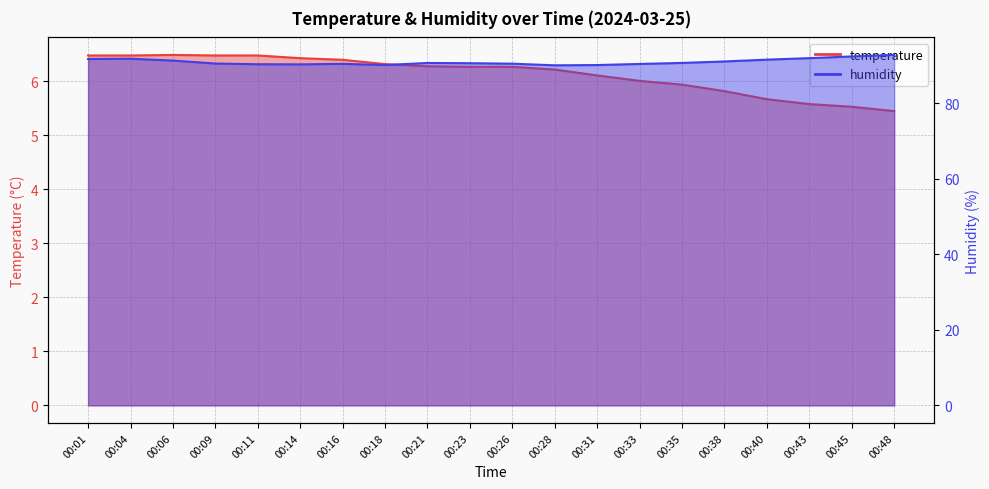

How many interior local peaks does the humidity series have?

3